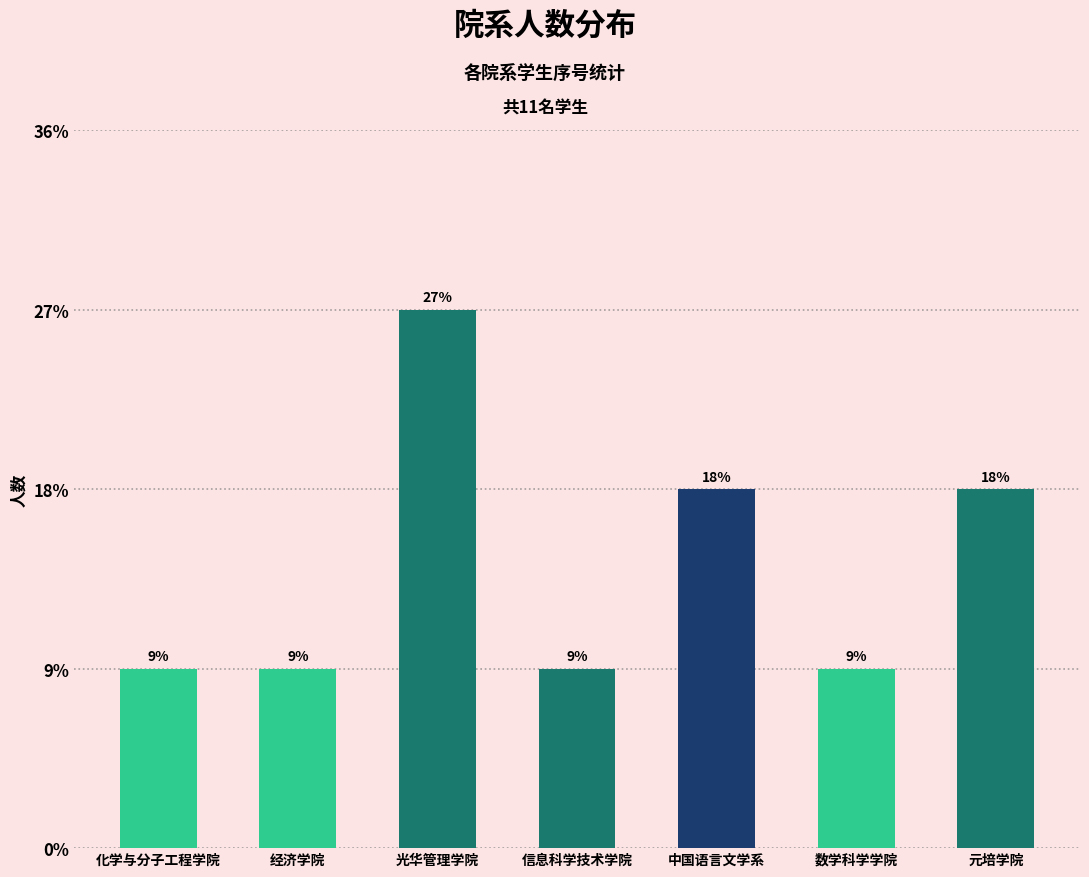

Reading right to left, extract all data points from this chart.

元培学院=2	数学科学学院=1	中国语言文学系=2	信息科学技术学院=1	光华管理学院=3	经济学院=1	化学与分子工程学院=1